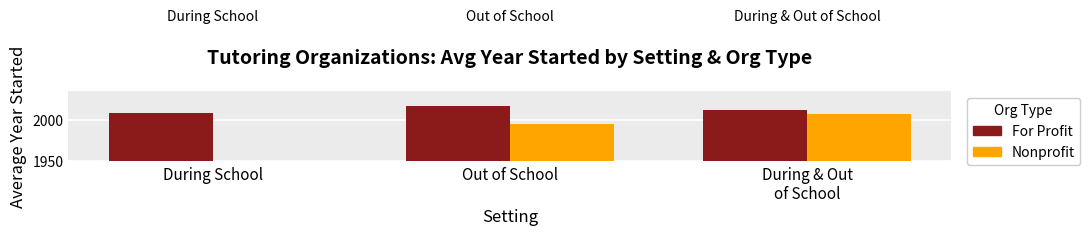

Is it true that Nonprofit equals 0.0 at During School?

True